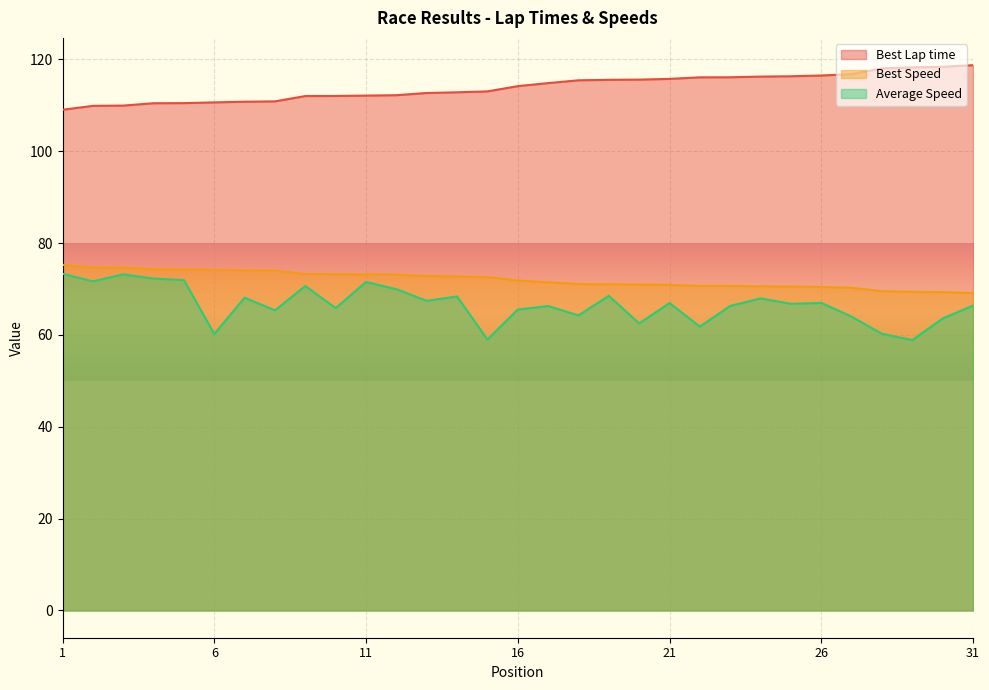

How many lines are shown in the chart?

3